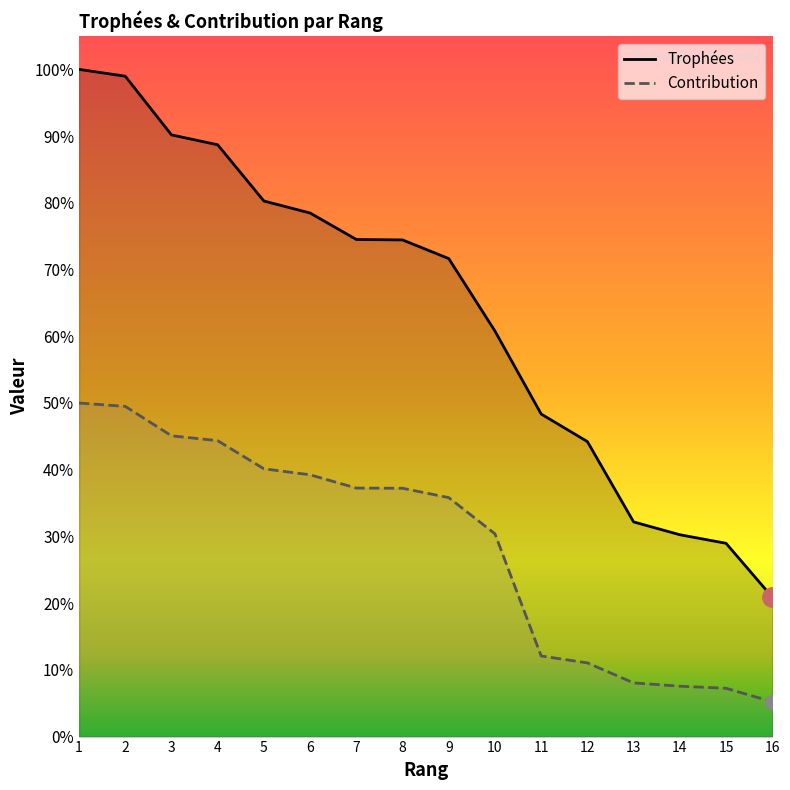

How many values in the Contribution series exceed 2730?

7